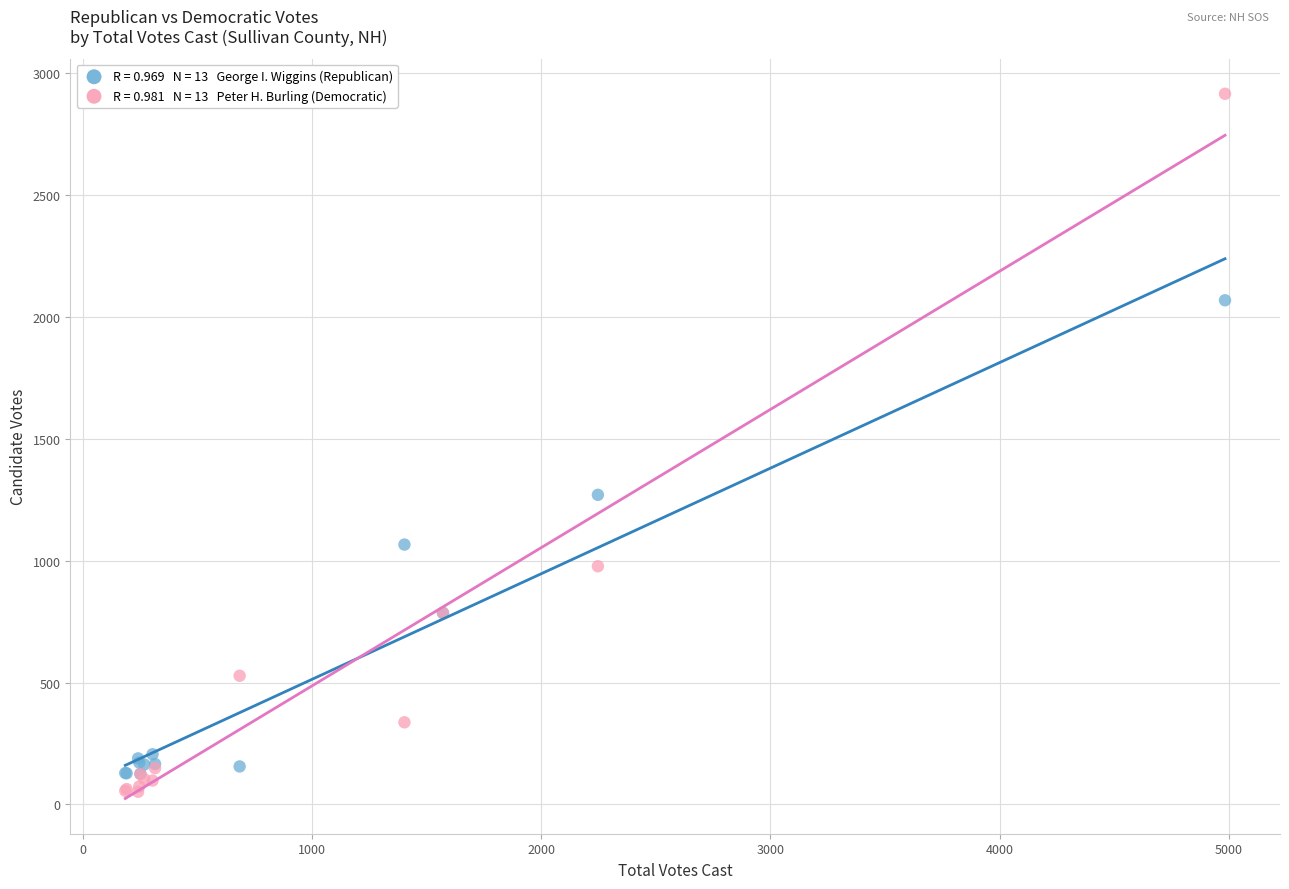

Across all series, what Y value is closest to 1483?

1270